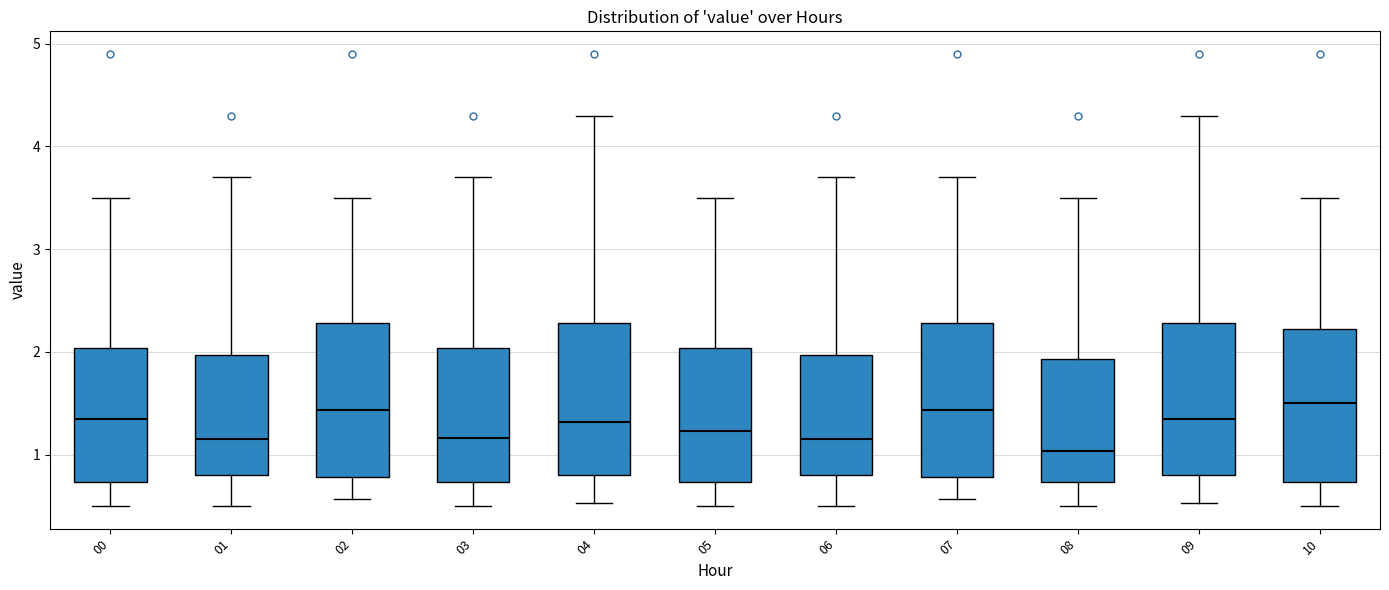

Where is the lower edge of the box at x = 06 on the y-axis? The values are not printed on the chart, so give them approximately, as read against the axis.

0.8